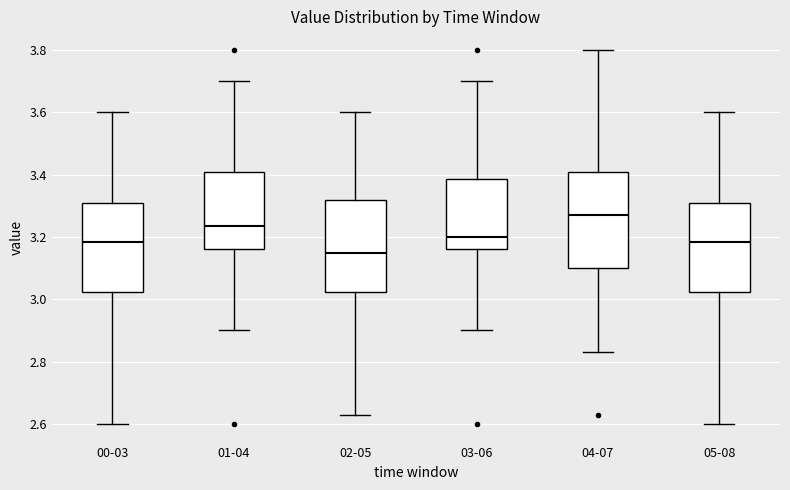

Which box has the lowest median line?

02-05